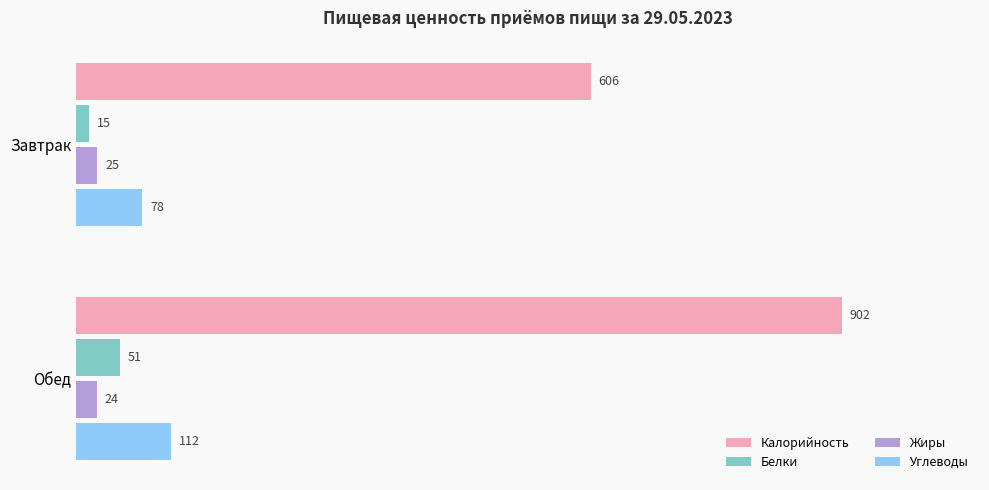

What are all the series names shown in the legend?

Калорийность, Белки, Жиры, Углеводы